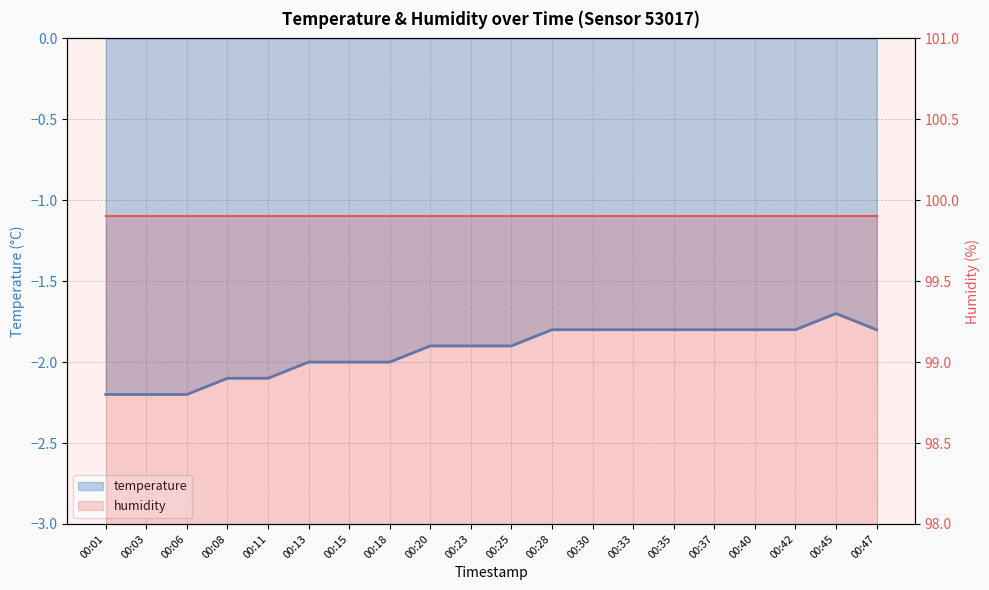

At which category does the chart reach its minimum across all series?

00:01